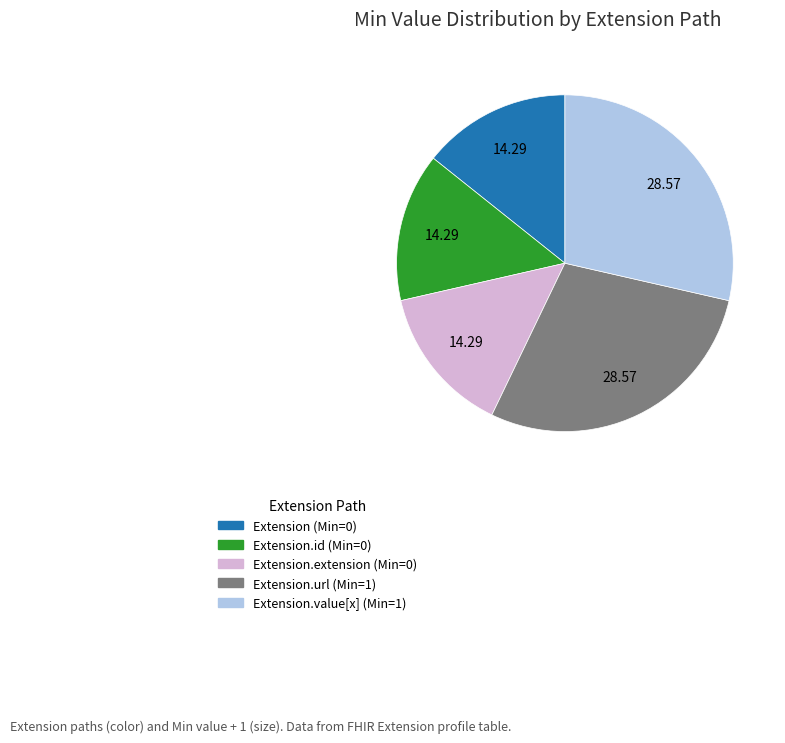

How many segments does this pie chart have?

5